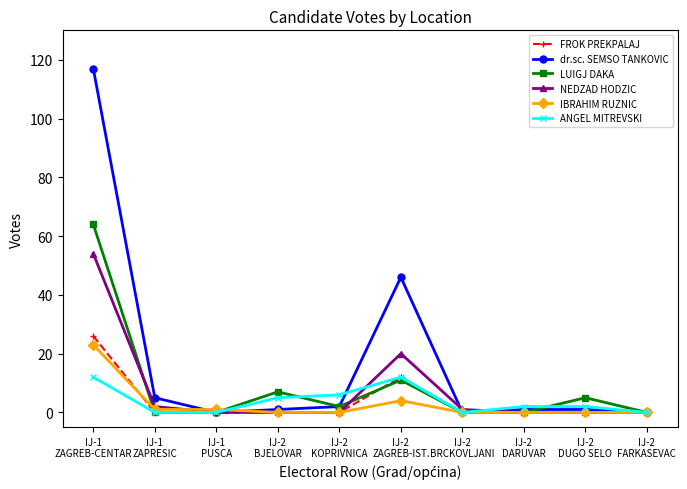

Reading right to left, what are all the values shown in this chart?

FROK PREKPALAJ: IJ-2
FARKASEVAC=0	IJ-2
DUGO SELO=0	IJ-2
DARUVAR=0	IJ-2
BRCKOVLJANI=0	IJ-2
ZAGREB-IST.=12	IJ-2
KOPRIVNICA=0	IJ-2
BJELOVAR=0	IJ-1
PUSCA=0	IJ-1
ZAPRESIC=0	IJ-1
ZAGREB-CENTAR=26
dr.sc. SEMSO TANKOVIC: IJ-2
FARKASEVAC=0	IJ-2
DUGO SELO=1	IJ-2
DARUVAR=1	IJ-2
BRCKOVLJANI=0	IJ-2
ZAGREB-IST.=46	IJ-2
KOPRIVNICA=2	IJ-2
BJELOVAR=1	IJ-1
PUSCA=0	IJ-1
ZAPRESIC=5	IJ-1
ZAGREB-CENTAR=117
LUIGJ DAKA: IJ-2
FARKASEVAC=0	IJ-2
DUGO SELO=5	IJ-2
DARUVAR=0	IJ-2
BRCKOVLJANI=0	IJ-2
ZAGREB-IST.=11	IJ-2
KOPRIVNICA=2	IJ-2
BJELOVAR=7	IJ-1
PUSCA=0	IJ-1
ZAPRESIC=0	IJ-1
ZAGREB-CENTAR=64
NEDZAD HODZIC: IJ-2
FARKASEVAC=0	IJ-2
DUGO SELO=0	IJ-2
DARUVAR=0	IJ-2
BRCKOVLJANI=1	IJ-2
ZAGREB-IST.=20	IJ-2
KOPRIVNICA=0	IJ-2
BJELOVAR=0	IJ-1
PUSCA=0	IJ-1
ZAPRESIC=2	IJ-1
ZAGREB-CENTAR=54
IBRAHIM RUZNIC: IJ-2
FARKASEVAC=0	IJ-2
DUGO SELO=0	IJ-2
DARUVAR=0	IJ-2
BRCKOVLJANI=0	IJ-2
ZAGREB-IST.=4	IJ-2
KOPRIVNICA=0	IJ-2
BJELOVAR=0	IJ-1
PUSCA=1	IJ-1
ZAPRESIC=1	IJ-1
ZAGREB-CENTAR=23
ANGEL MITREVSKI: IJ-2
FARKASEVAC=0	IJ-2
DUGO SELO=2	IJ-2
DARUVAR=2	IJ-2
BRCKOVLJANI=0	IJ-2
ZAGREB-IST.=12	IJ-2
KOPRIVNICA=6	IJ-2
BJELOVAR=5	IJ-1
PUSCA=0	IJ-1
ZAPRESIC=0	IJ-1
ZAGREB-CENTAR=12